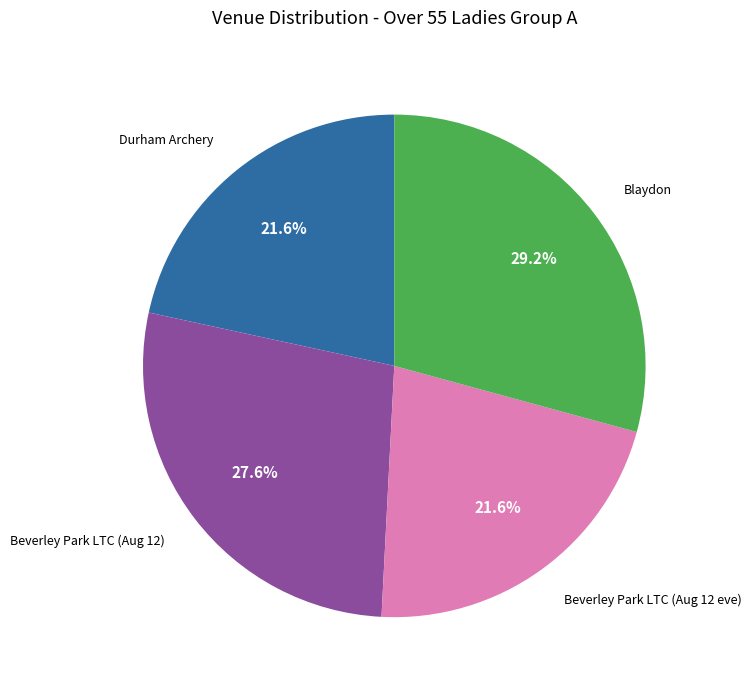

The Blaydon slice represents 41% of the pie. True or false?

False